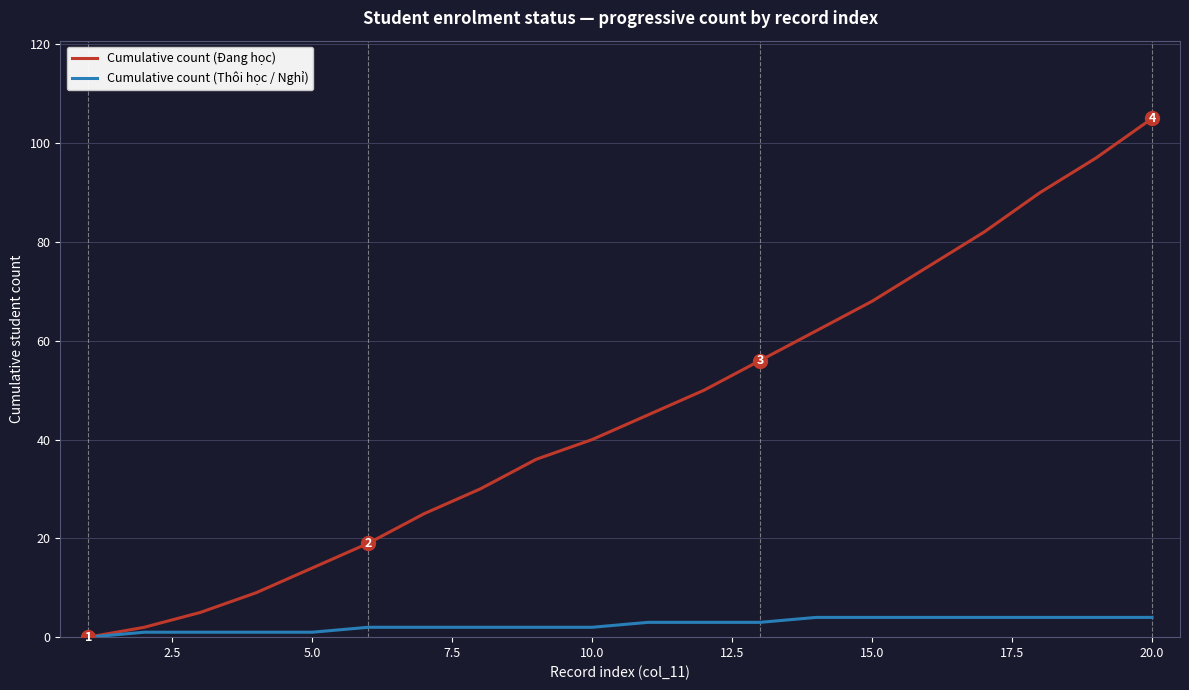

True or false: Cumulative count (Đang học) has more than 1 points higher than both neighbors.

False